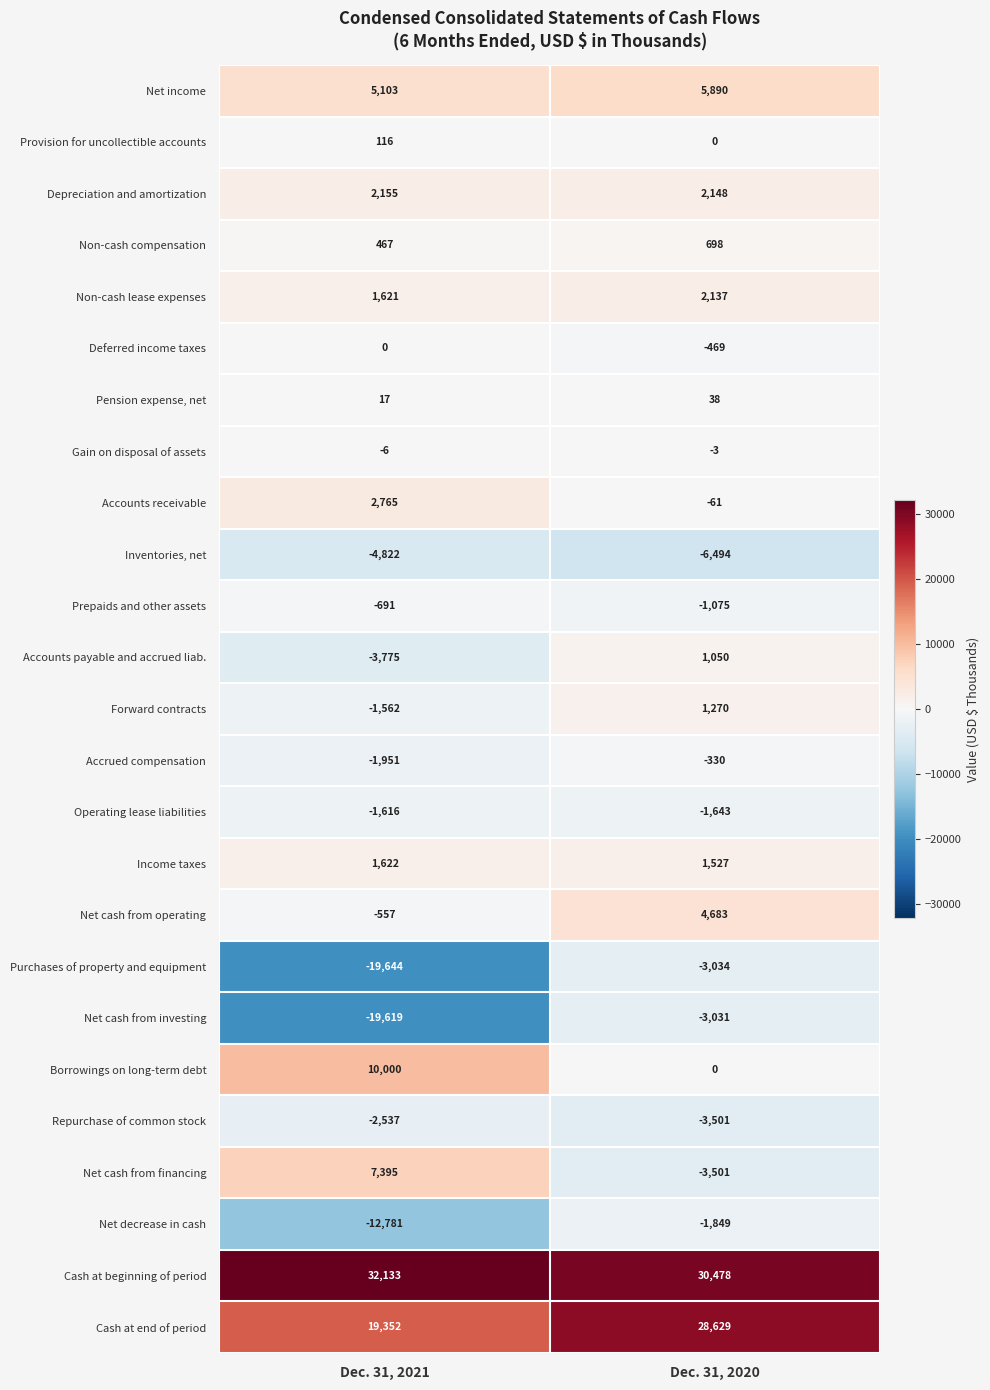

What is the smallest value displayed?

-19644